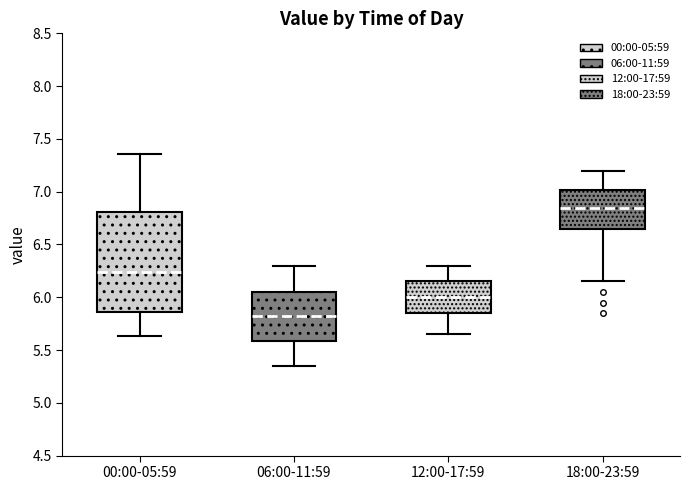

Reading left to right, transcribe this box plot: for each box, give where its median line is, the range the box spans, and where its two whiskers end, as read against the y-axis. The values are not printed on the chart, so give them approximately, as read against the axis.

00:00-05:59: median 6.25, box 5.85 to 6.80, whiskers 5.65 to 7.35
06:00-11:59: median 5.85, box 5.60 to 6.05, whiskers 5.35 to 6.30
12:00-17:59: median 6.00, box 5.85 to 6.15, whiskers 5.65 to 6.30
18:00-23:59: median 6.85, box 6.65 to 7.00, whiskers 6.15 to 7.20